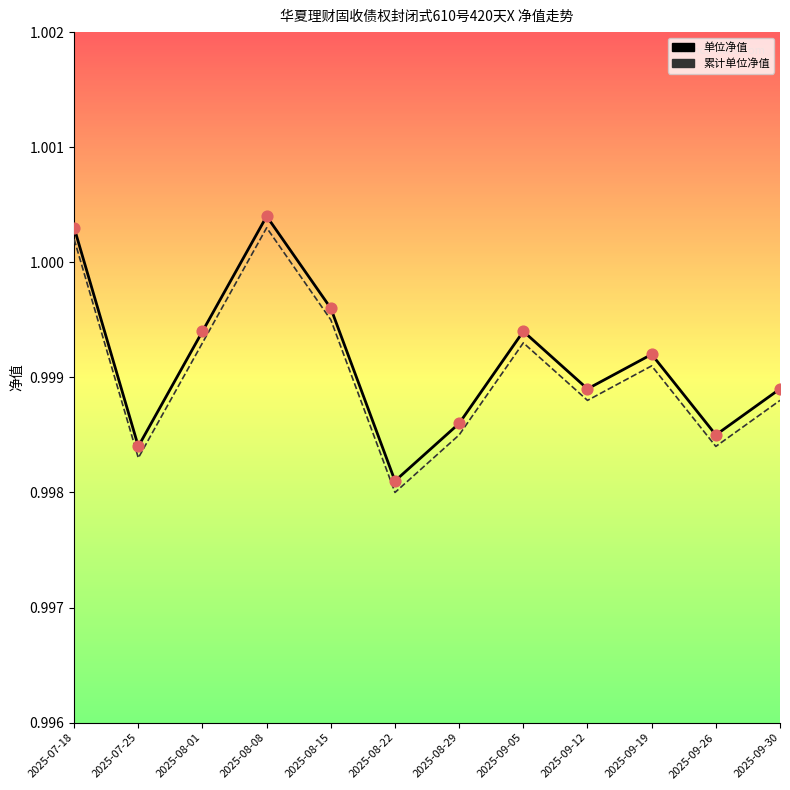

What is the total value across all series at 2025-08-08?

2.0